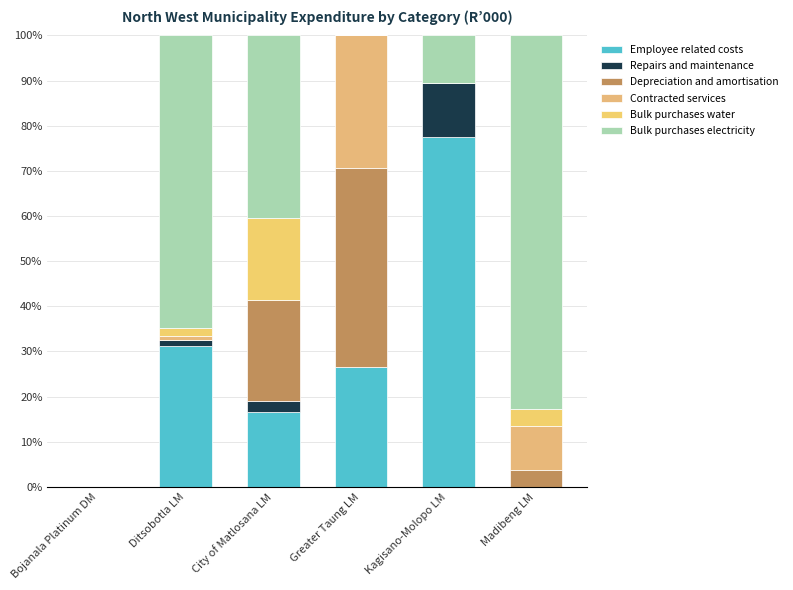

At City of Matlosana LM, list the series in order from largest to smallest.

Bulk purchases electricity, Depreciation and amortisation, Bulk purchases water, Employee related costs, Repairs and maintenance, Contracted services